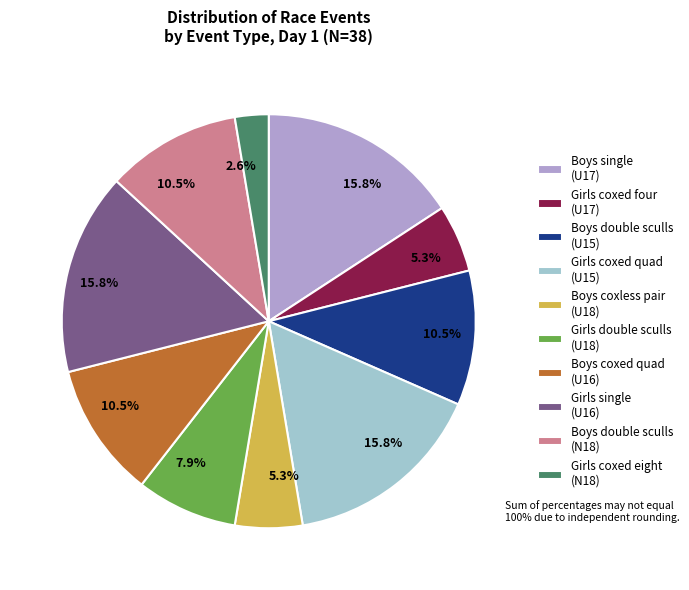

What portion of the pie excludes Girls coxed eight (N18)?

97.4%